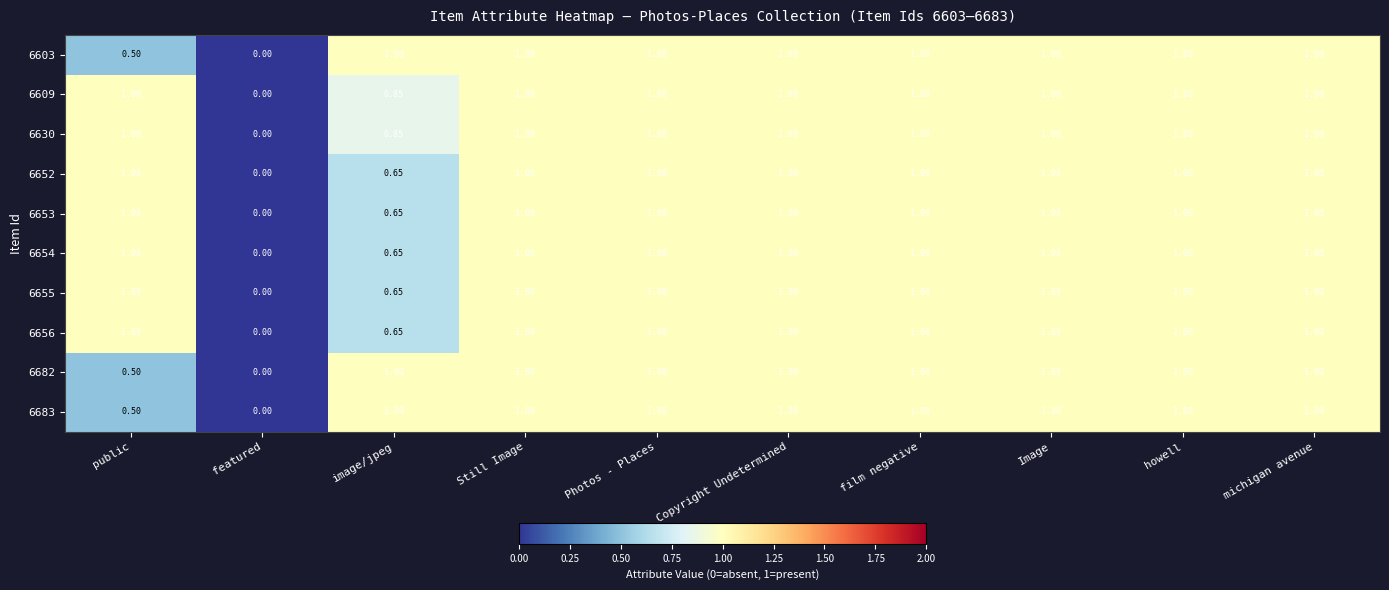

At which category does the chart reach its minimum across all series?

featured